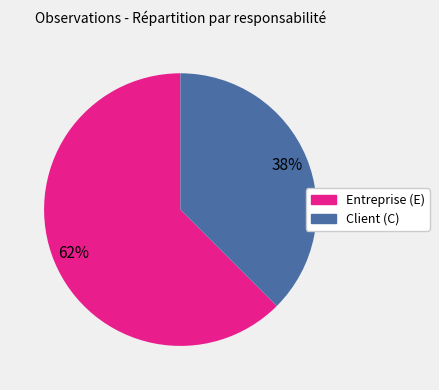

To the nearest percent, what is the combined percentage of Entreprise (E) and Client (C)?

100%